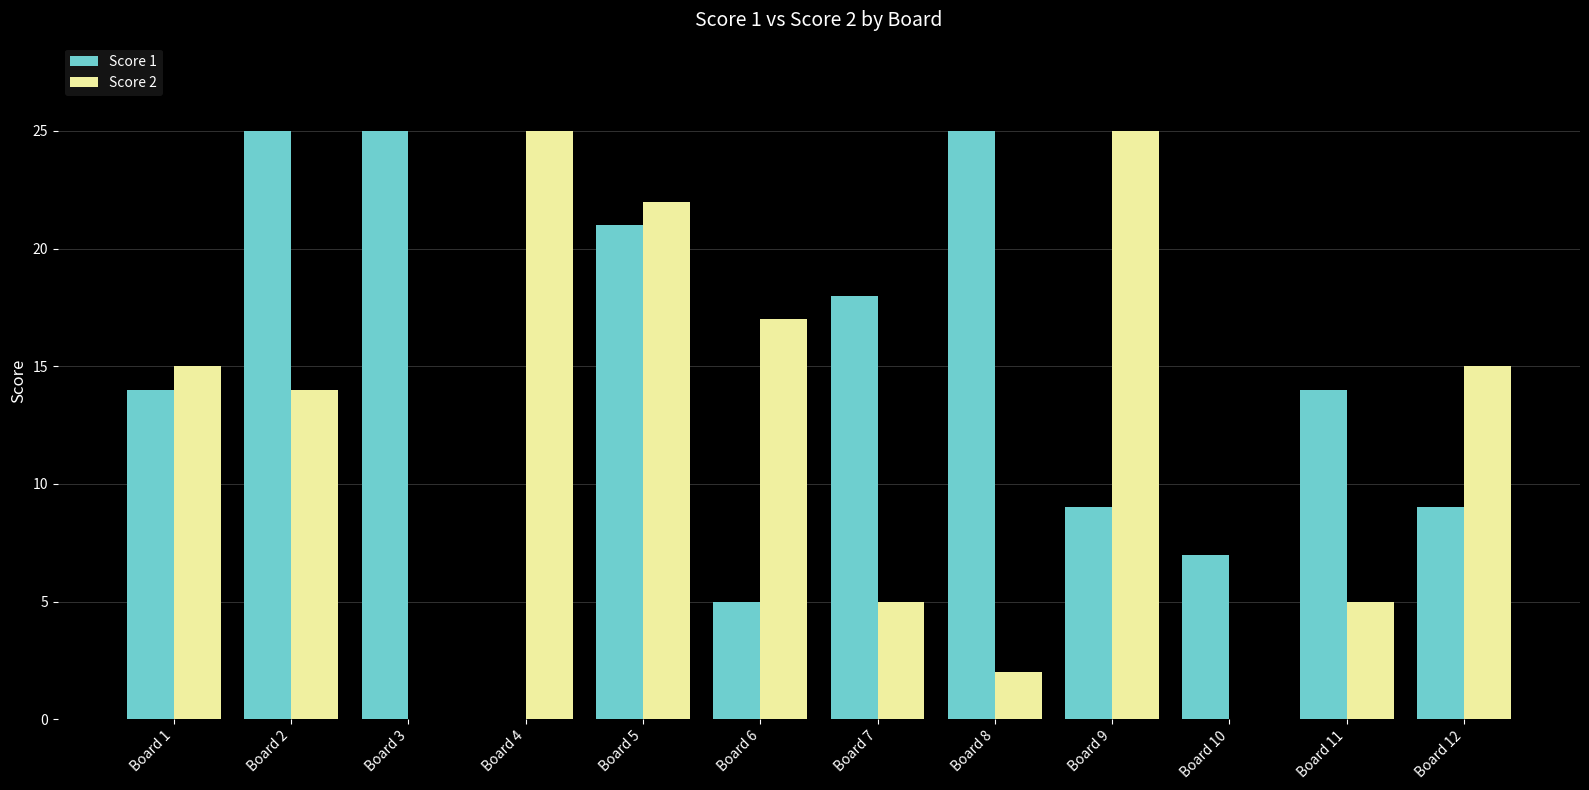

What are all the series names shown in the legend?

Score 1, Score 2